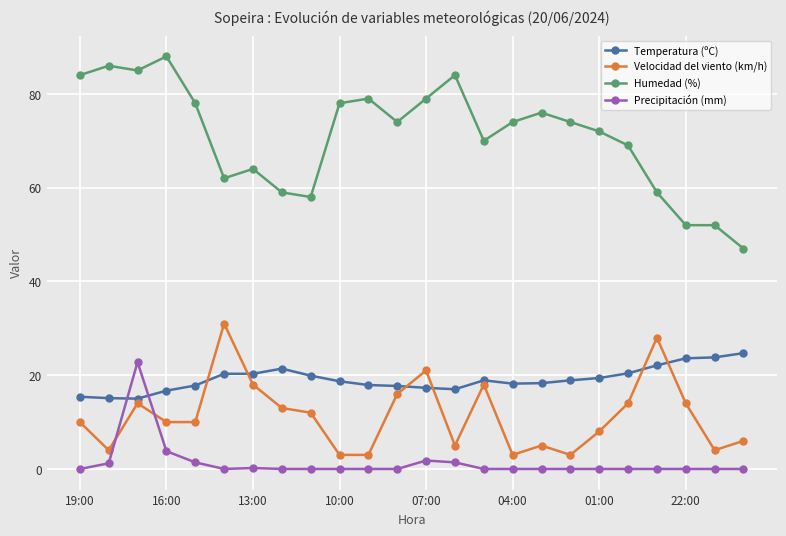

What is the lowest value of the Temperatura (ºC) series?

15.0